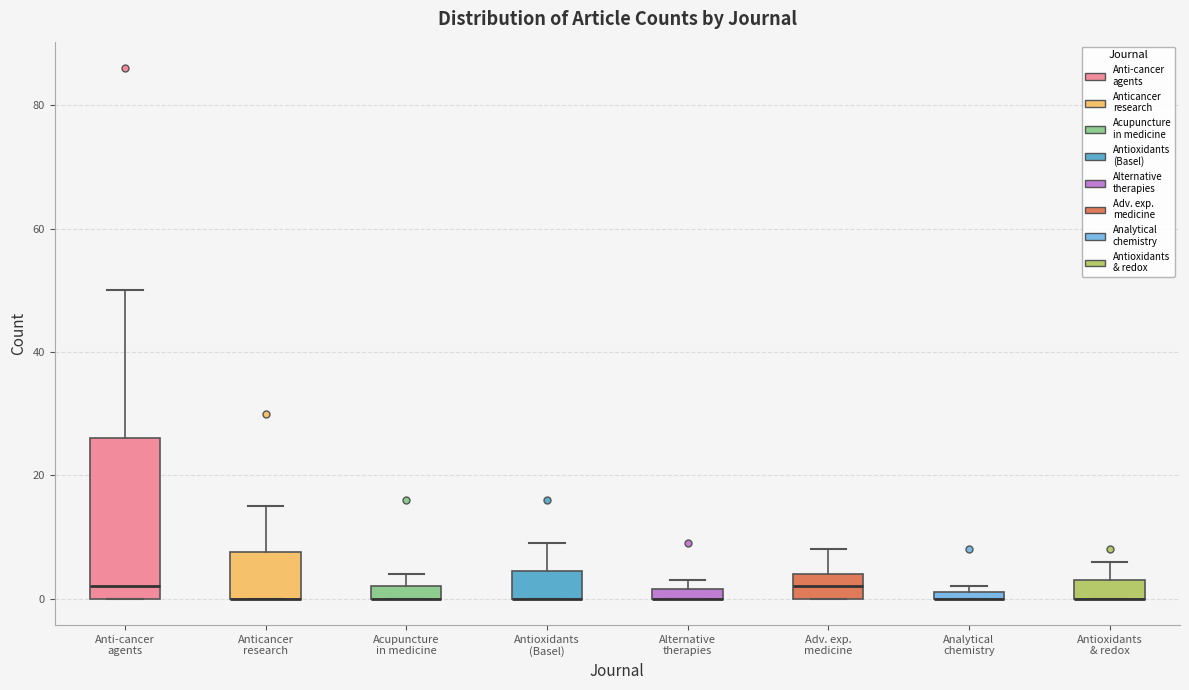

Where does the upper whisker of the box for Anticancer research end on the y-axis? The values are not printed on the chart, so give them approximately, as read against the axis.

16